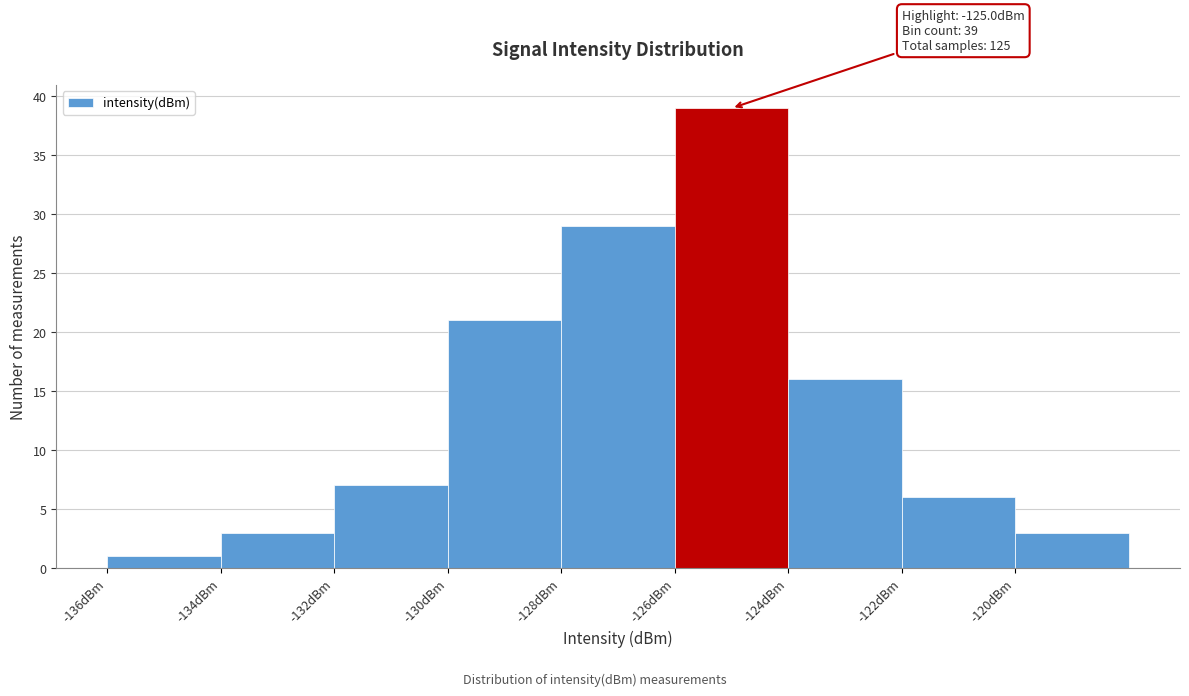

Which range on the x-axis has the tallest bar?

-126 to -124